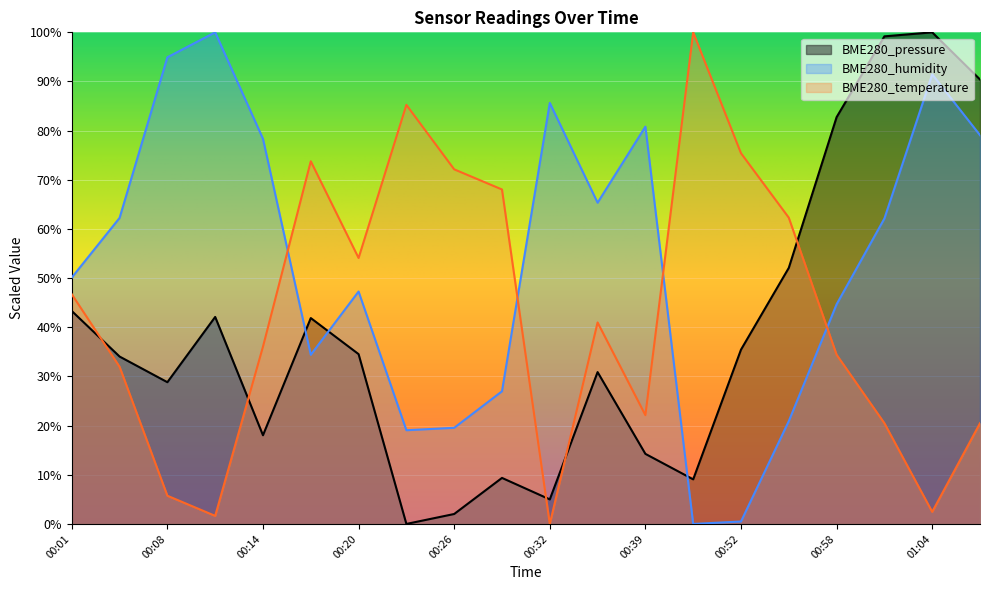

List the labels in order of BME280_pressure value, smallest first.

00:23, 00:26, 00:32, 00:49, 00:29, 00:39, 00:14, 00:08, 00:35, 00:04, 00:20, 00:52, 00:17, 00:11, 00:01, 00:55, 00:58, 01:07, 01:01, 01:04